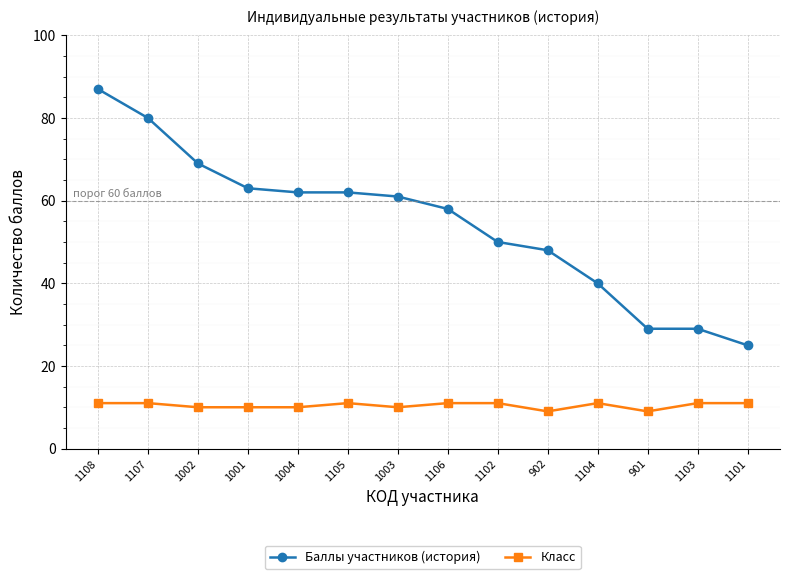

True or false: Баллы участников (история) and Класс cross at least once.

False